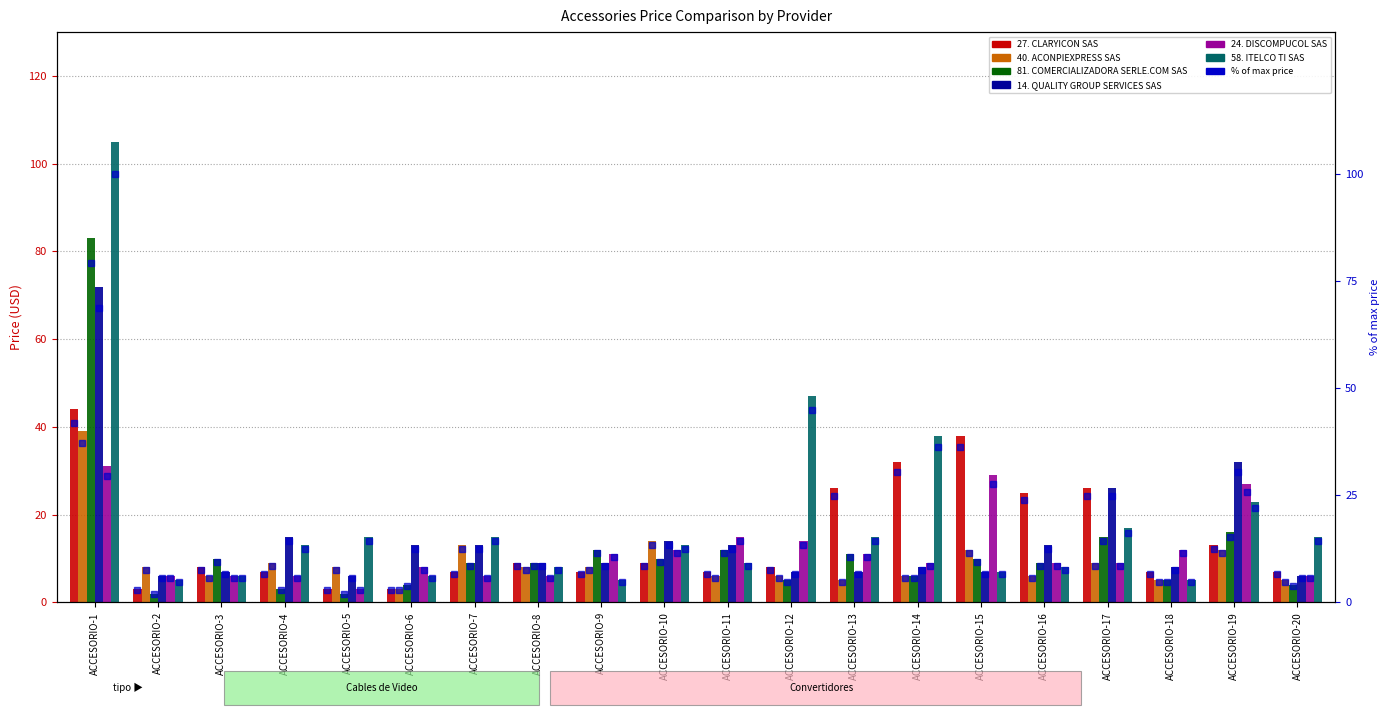

What is the maximum value for 40. ACONPIEXPRESS SAS?

39